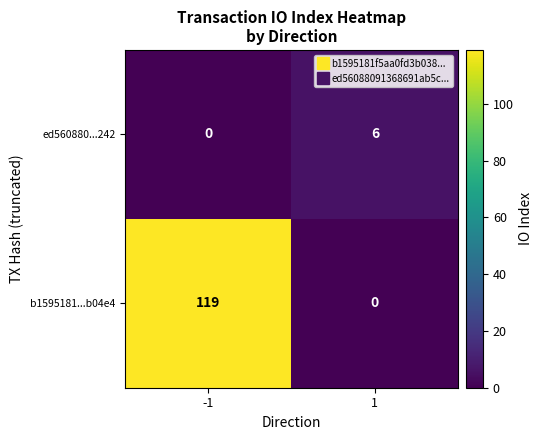

Is it true that ed560880...242 equals -2 at -1?

False